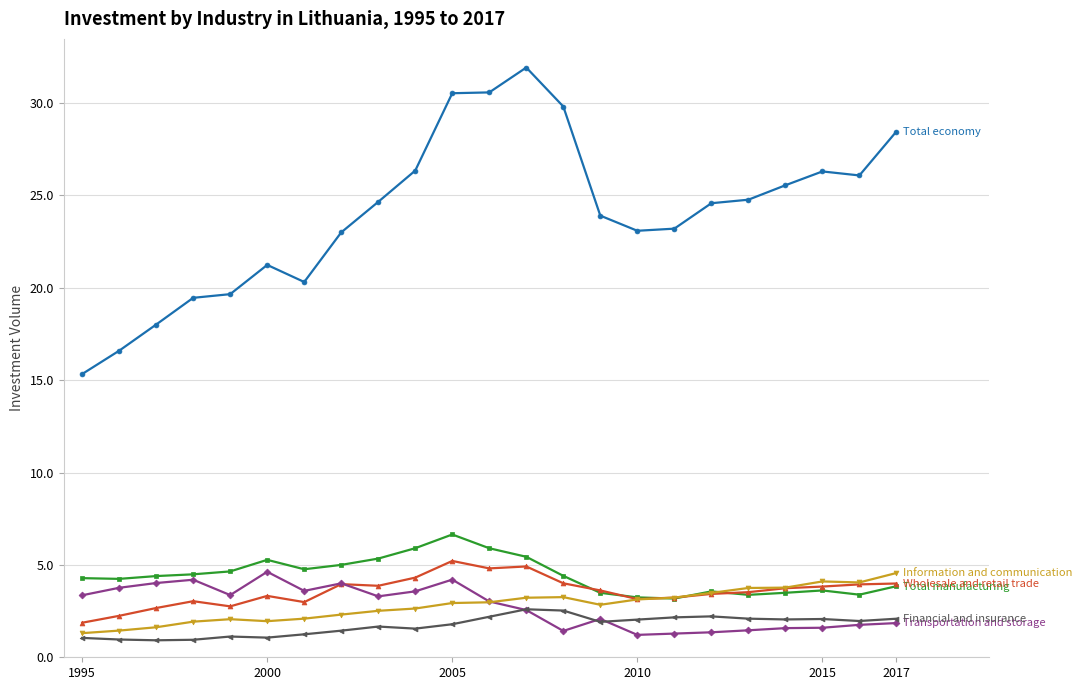

What is the greatest value displayed?

31.9